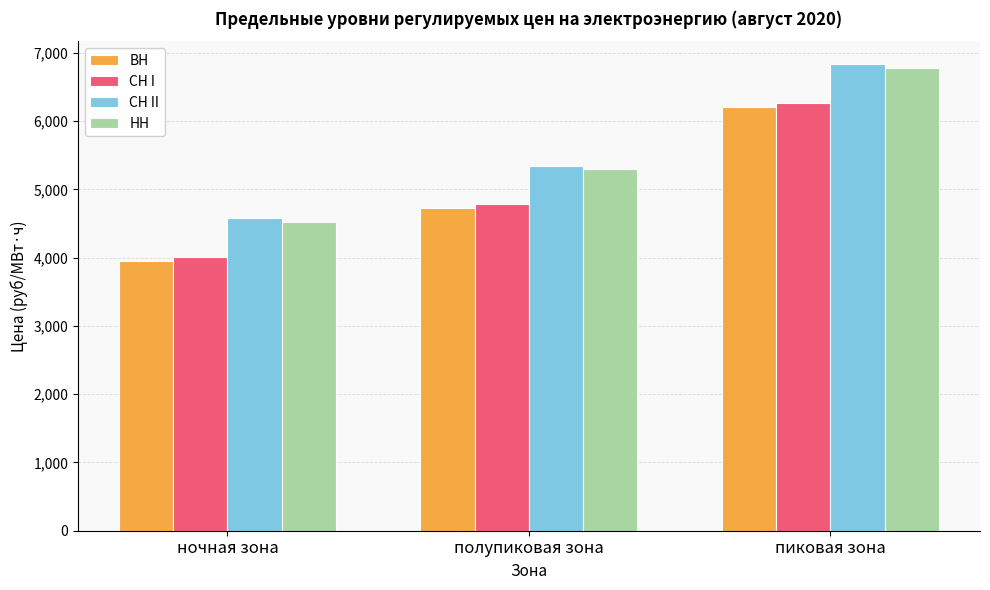

What is the minimum value for СН I?

4017.6